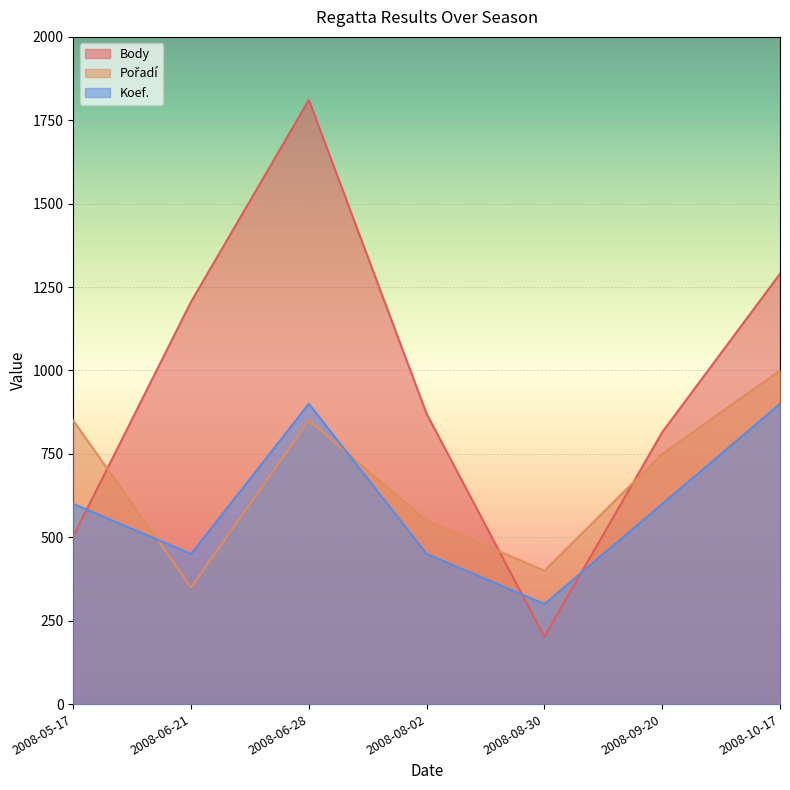

What value does the Koef. series have at 2008-09-20?

600